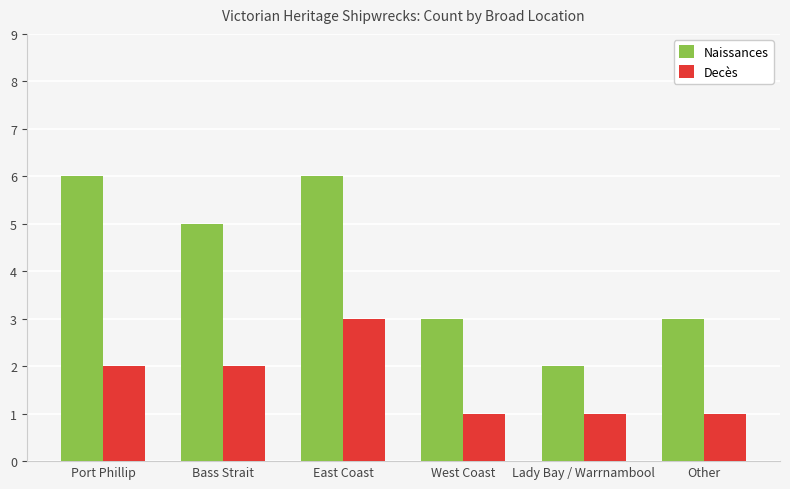

How many bars are there in total?

12